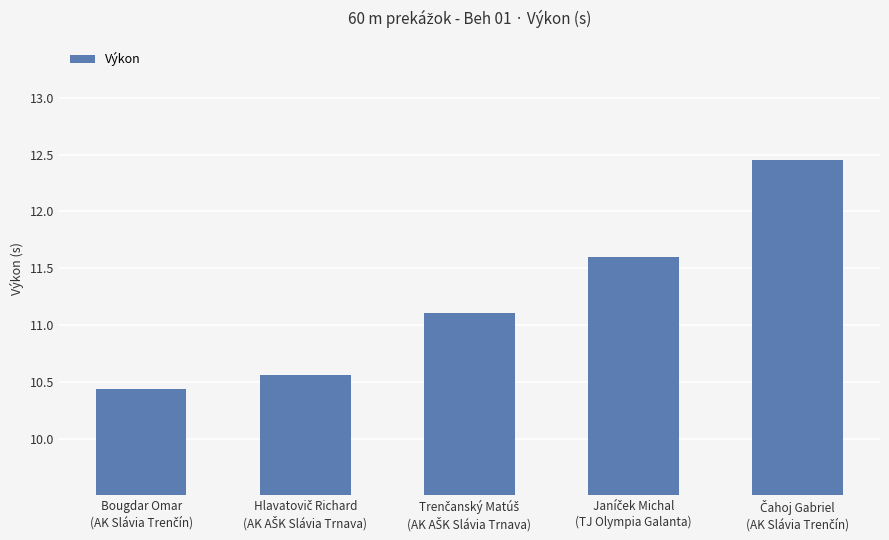

What is the smallest value displayed?

10.4